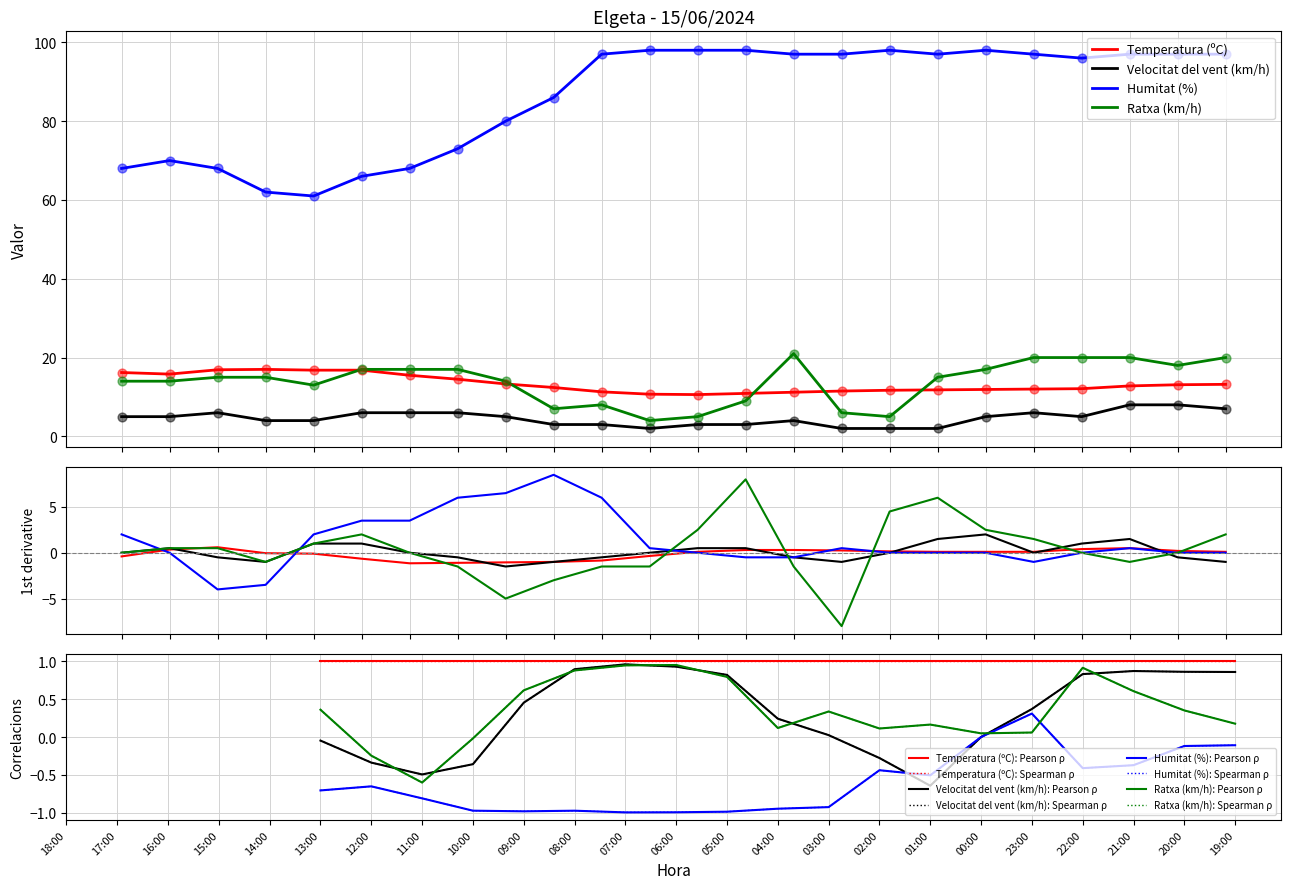

Which series reaches the maximum Y coordinate?

Humitat (%)